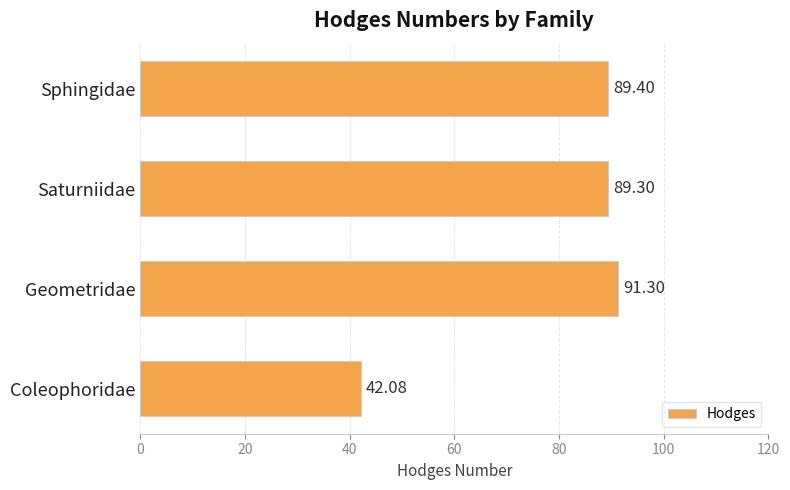

Between Coleophoridae and Sphingidae, which is larger?

Sphingidae